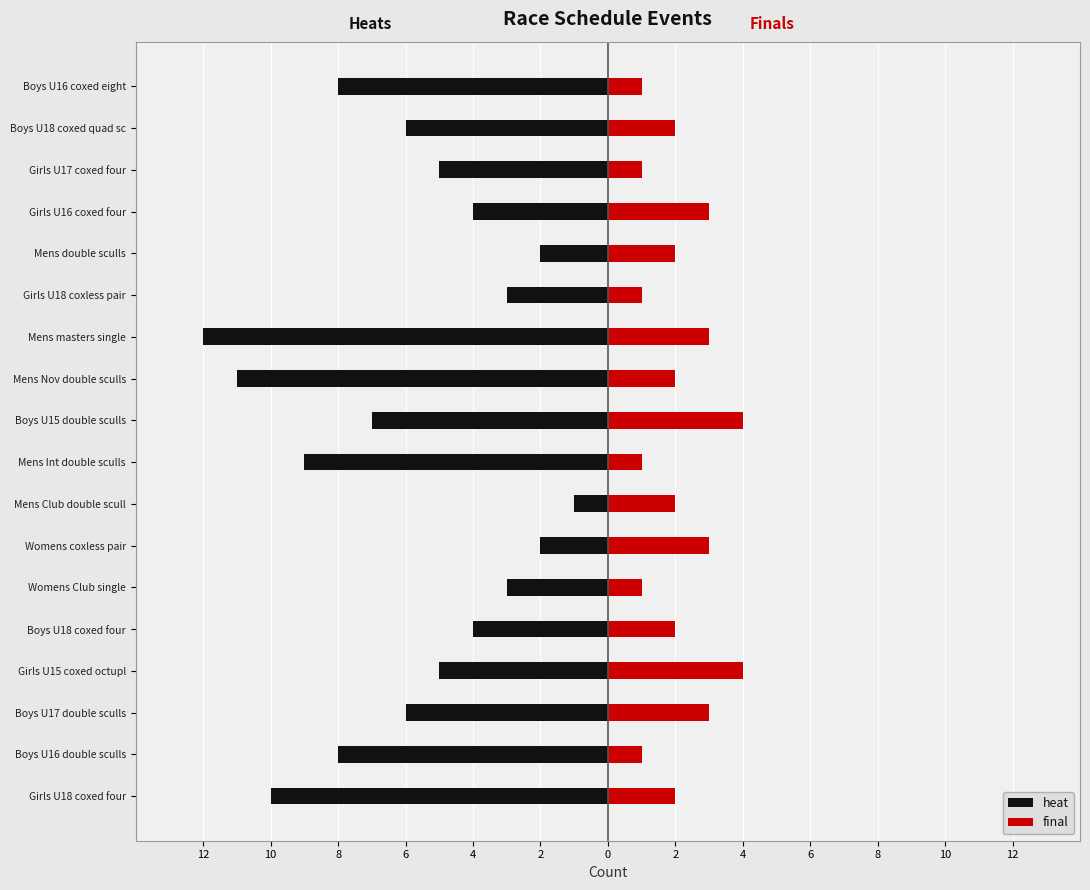

How many bars are there in each group?

2